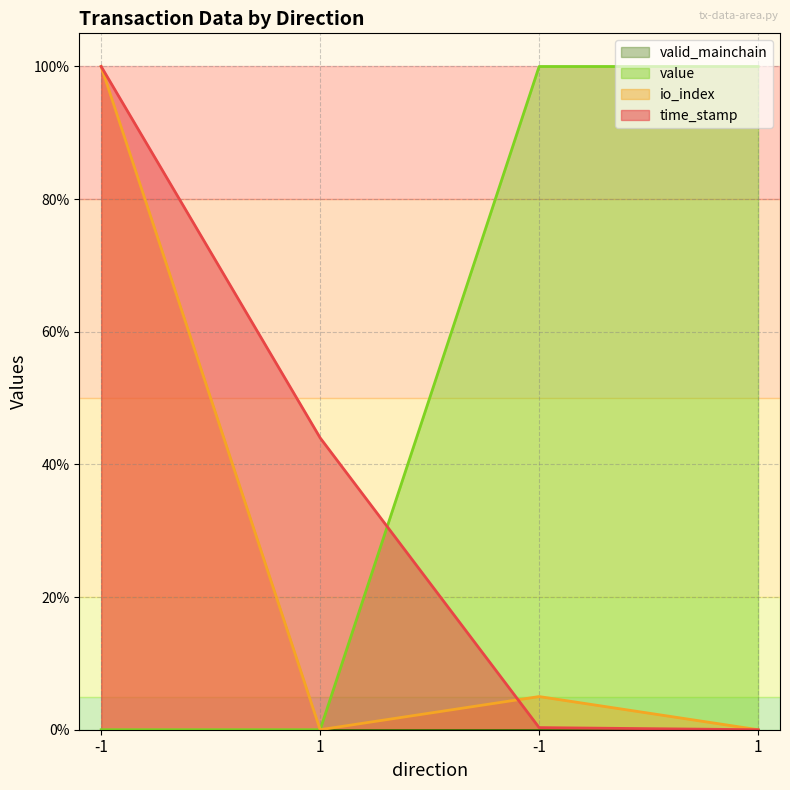

Count the number of data series in this chart.

4